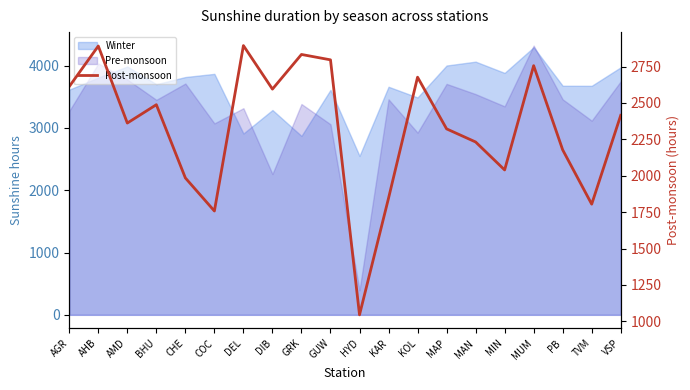

Which label corresponds to the smallest value in the chart?

HYD